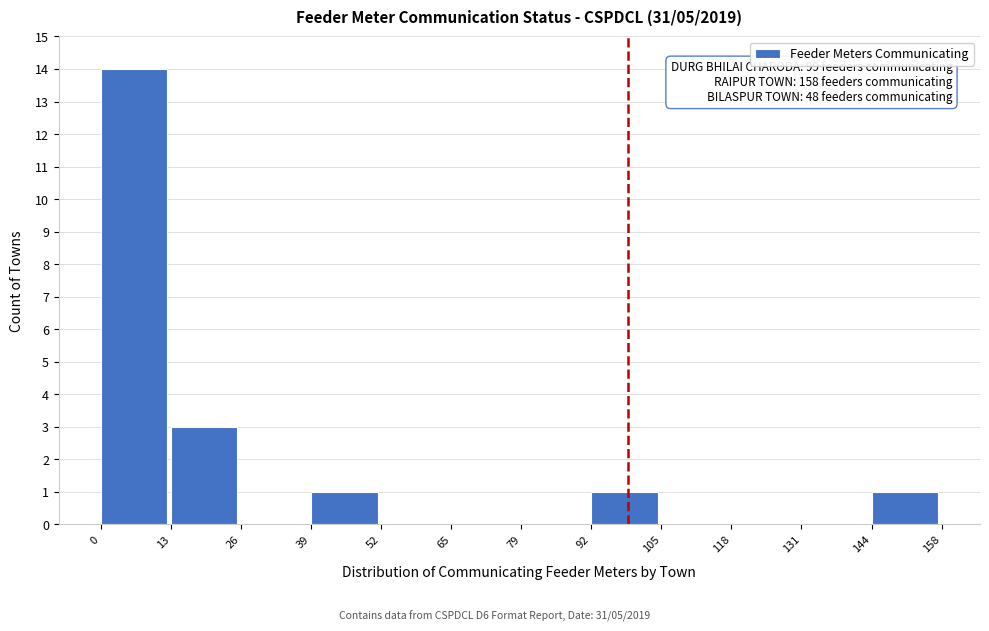

Which range on the x-axis has the tallest bar?

0 to 13